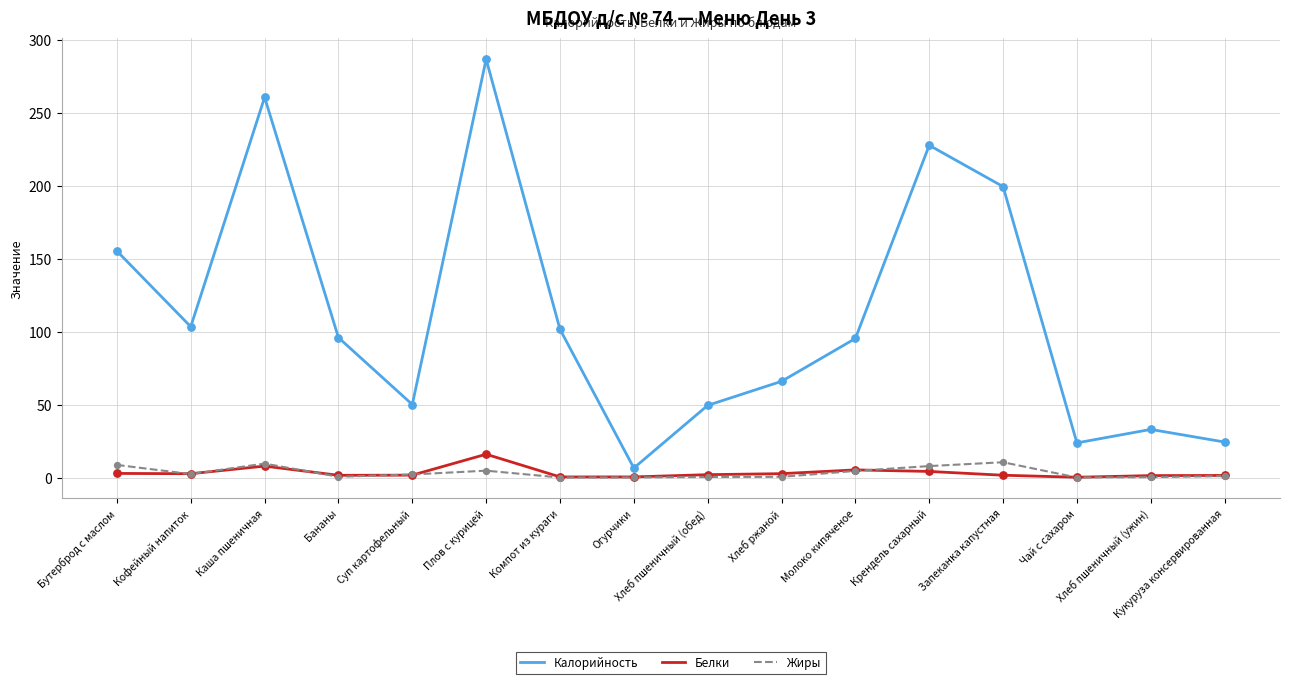

Which series has the largest range (max minus min)?

Калорийность